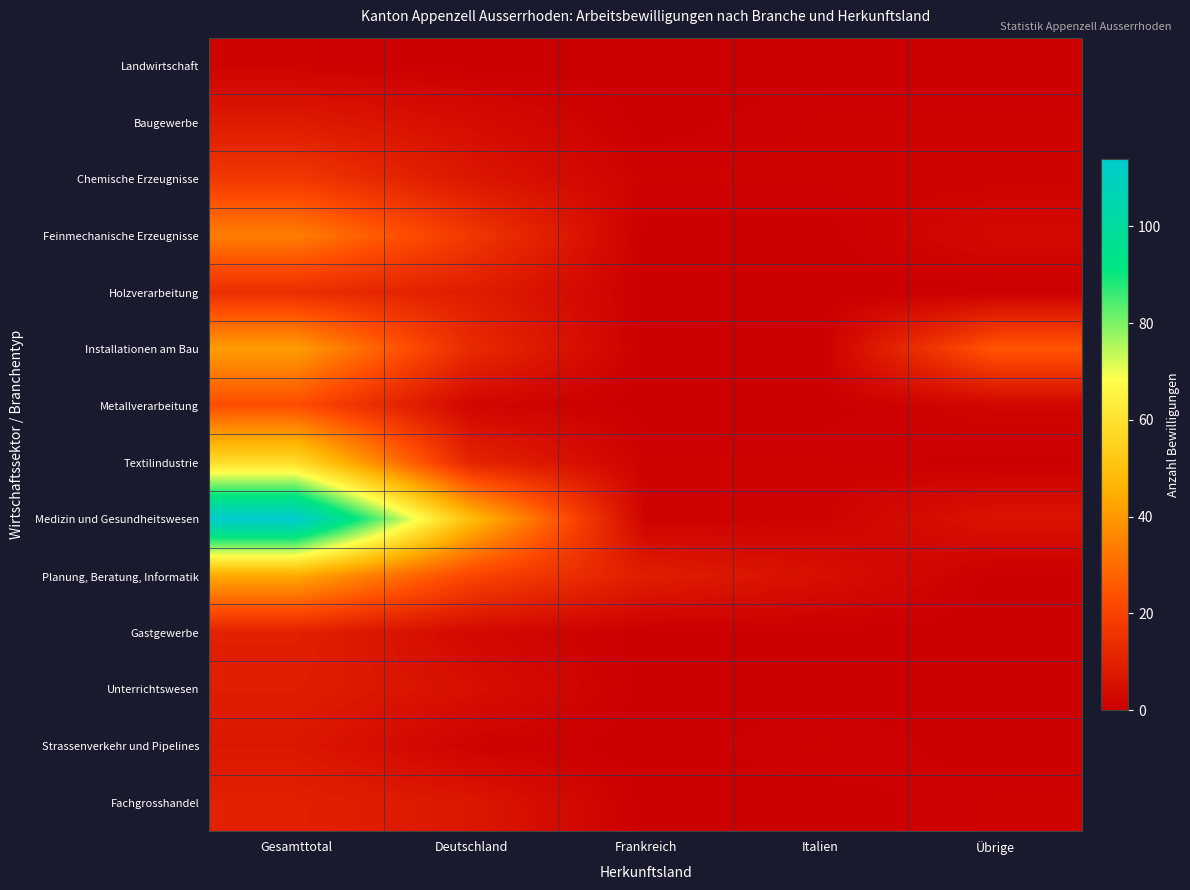

What is the total value across all series at Deutschland?

149